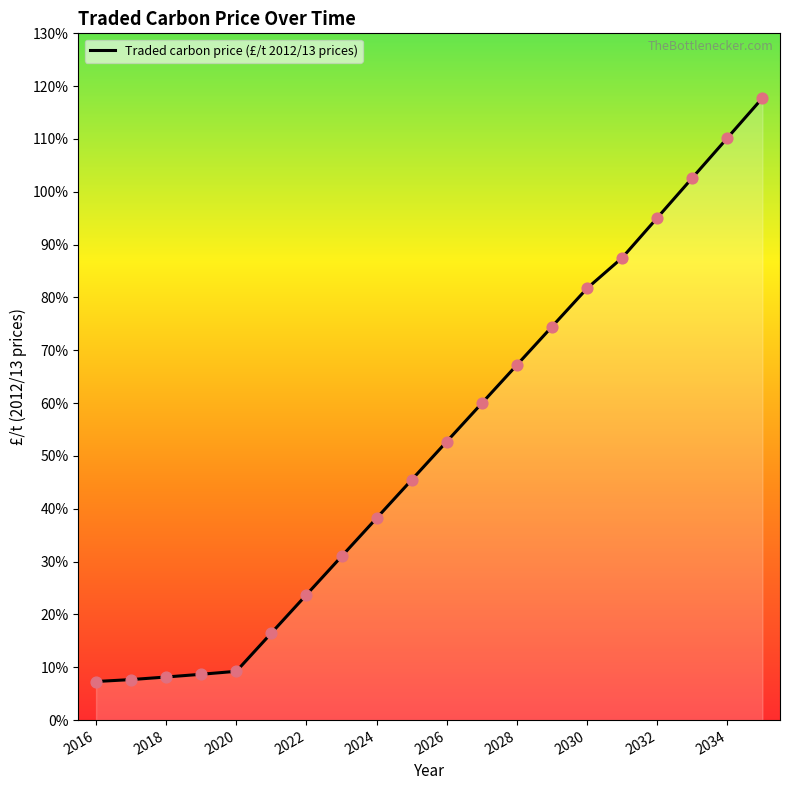

What is the difference between the maximum and minimum values?

110.5